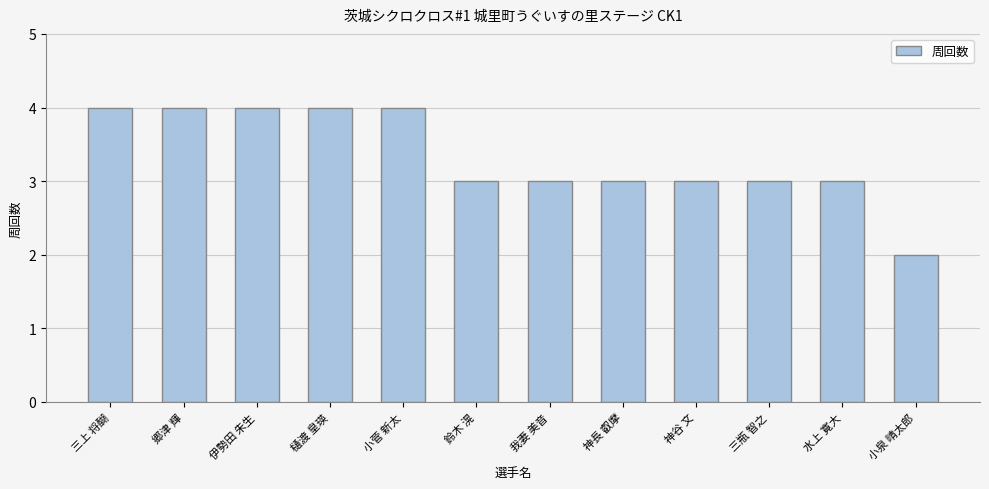

What is the sum of the values at 小菅 新太 and 三上 将醐?

8